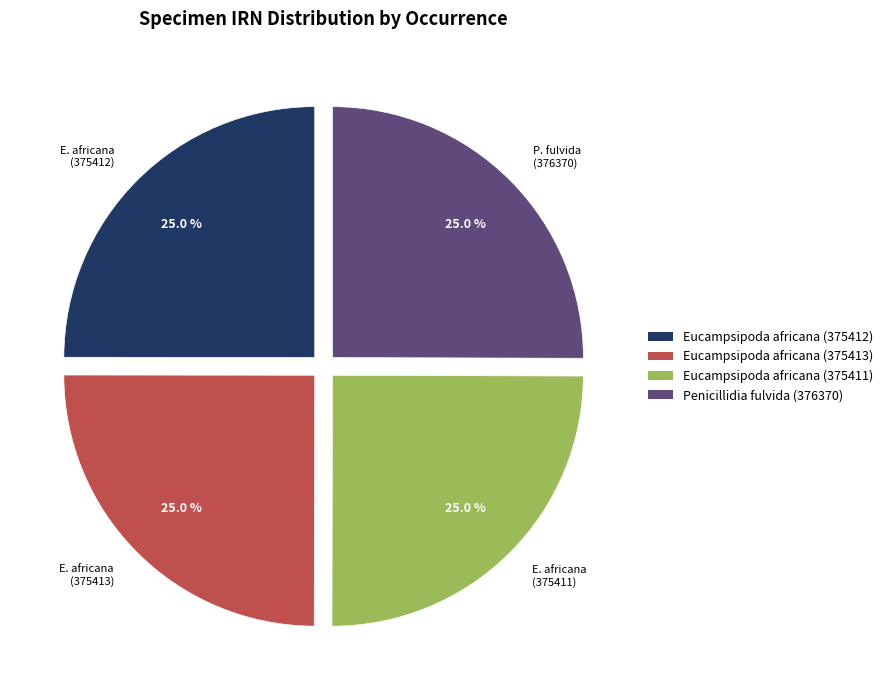

What percentage is the Eucampsipoda africana (375412) slice, to the nearest percent?

25%